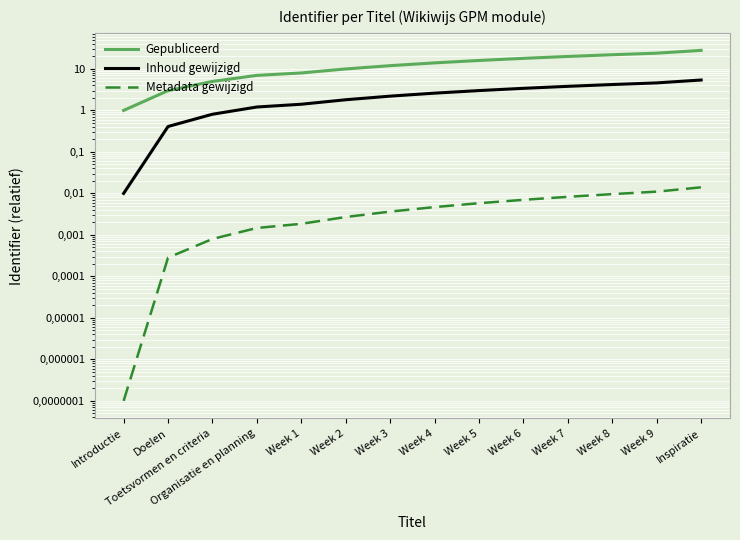

Between Week 7 and Week 8, which is larger?

Week 8